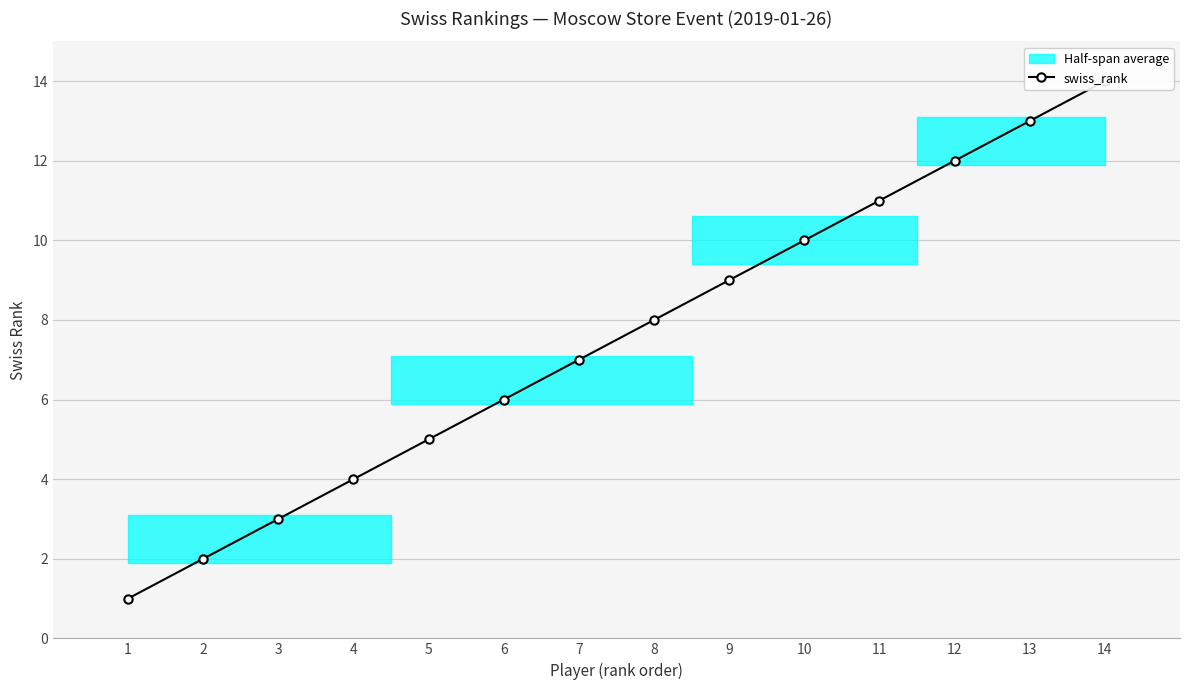

The chart shows a value of 6 at 6. True or false?

True